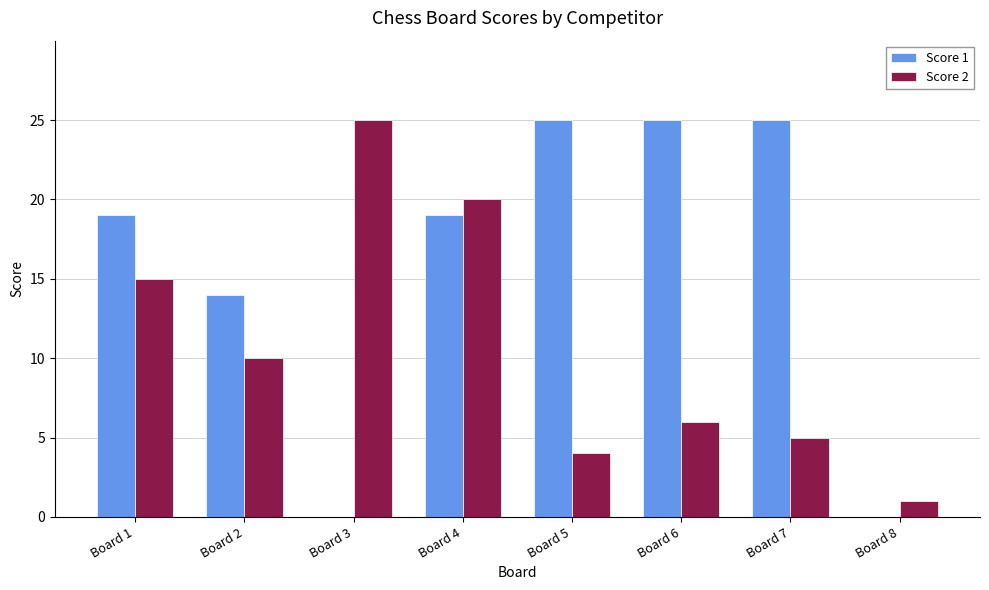

What is the sum of all Score 2 values?

86